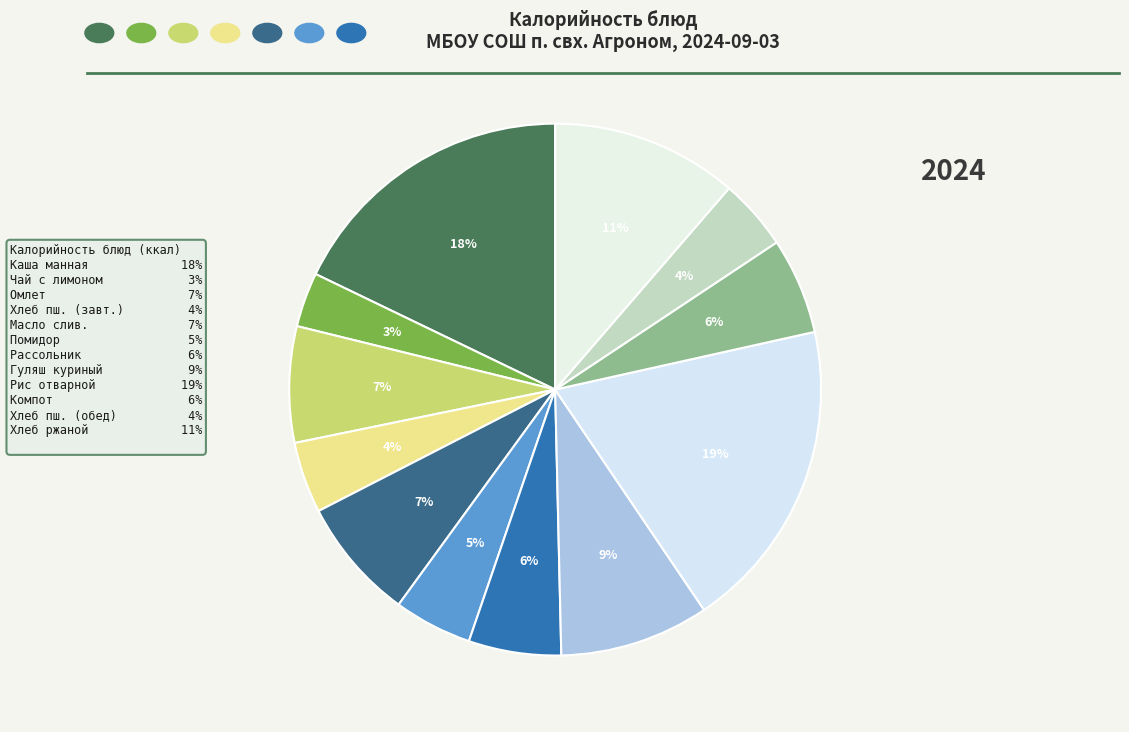

Does any single category account for the majority?

No